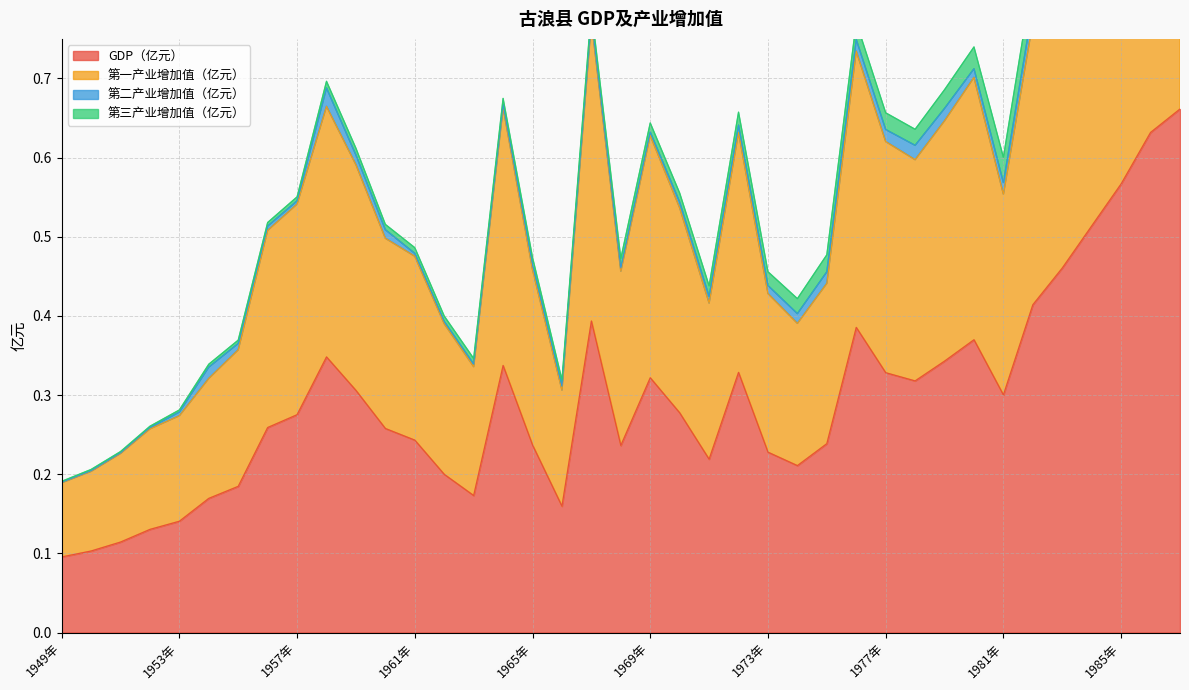

Between 1959年 and 1984年, which is larger?

1984年